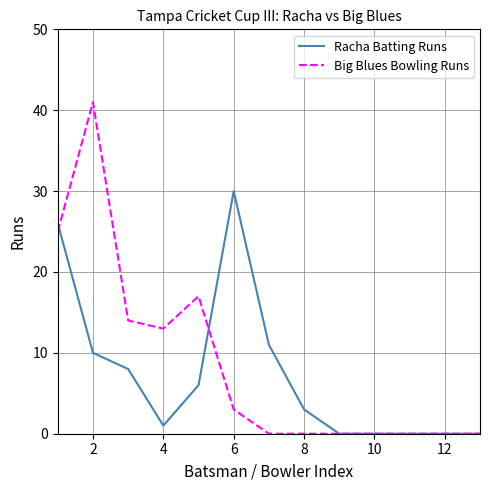

Rank the series by their maximum value, from lowest to highest.

Racha Batting Runs, Big Blues Bowling Runs